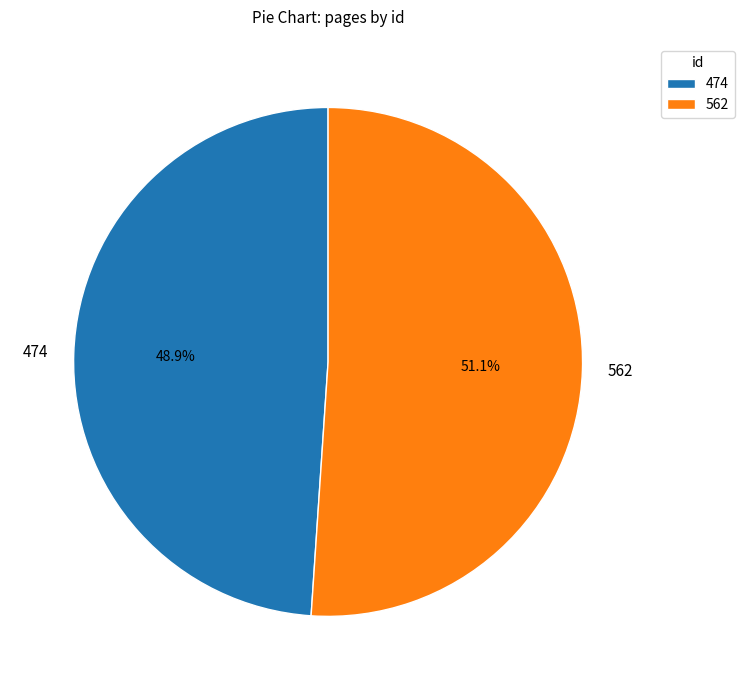

To the nearest percent, what portion does 474 represent?

49%